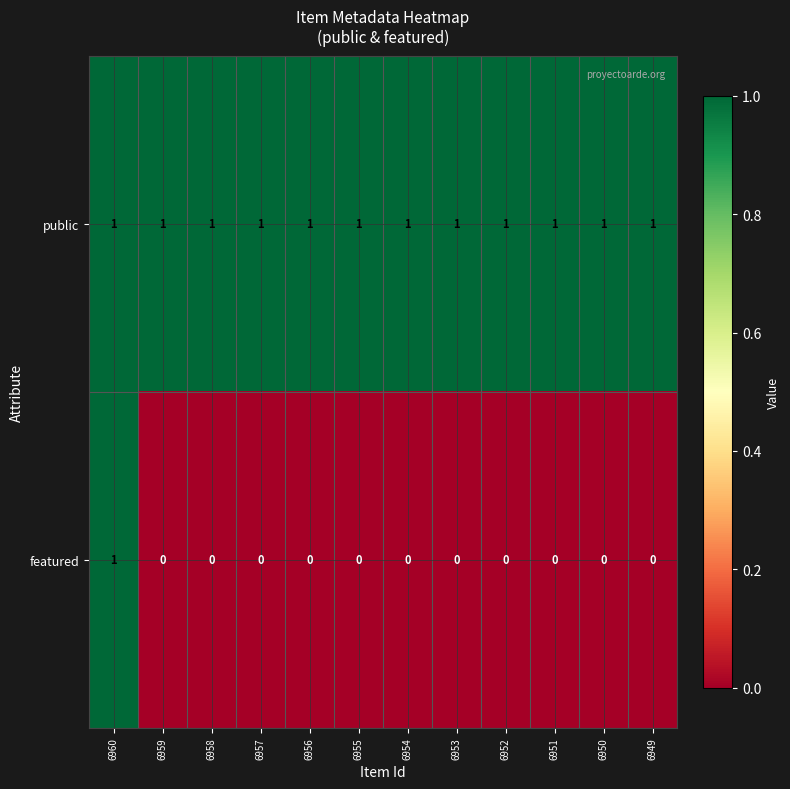

How many series are shown in this chart?

2